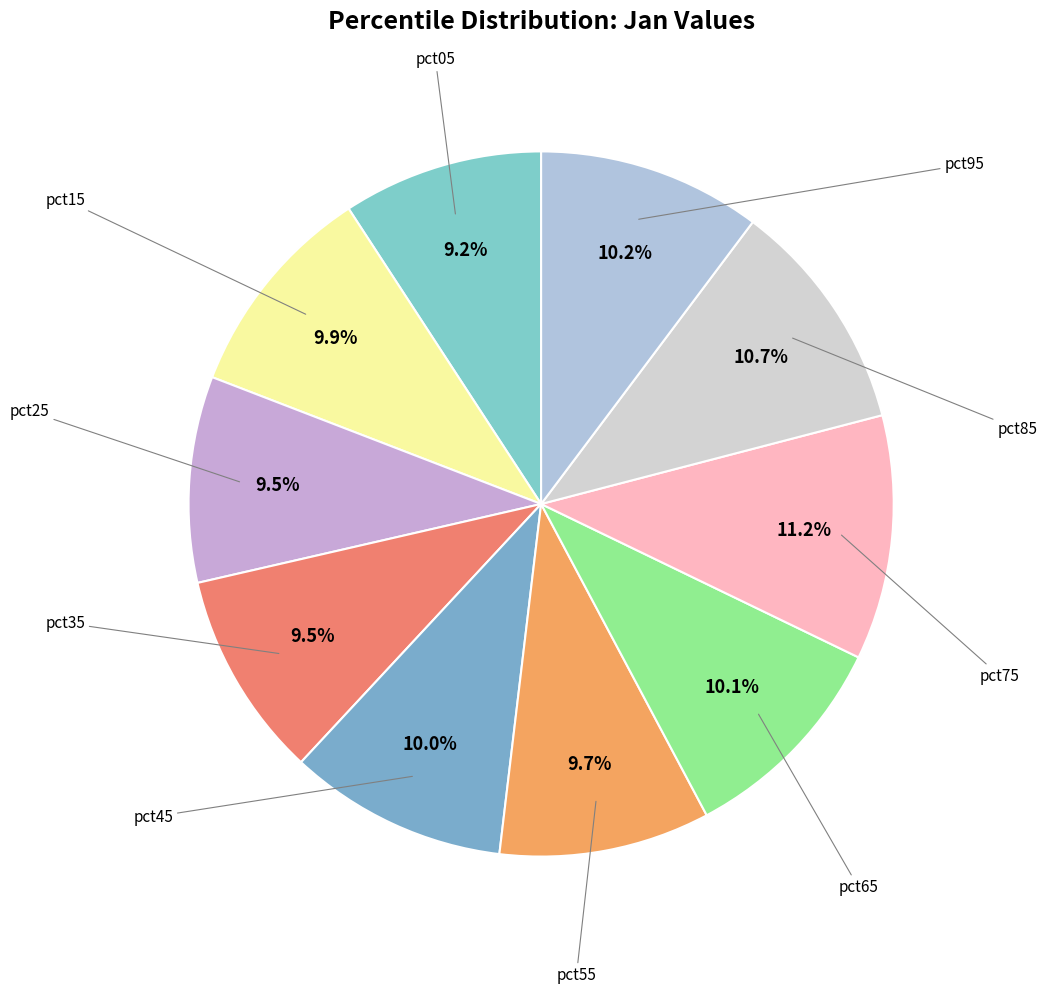

Is there a majority slice in this chart?

No